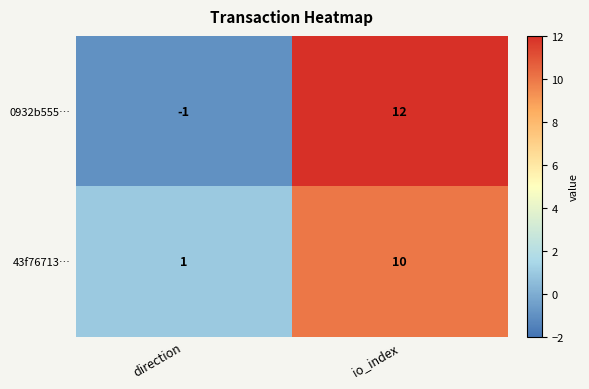

At which category does the chart reach its minimum across all series?

direction